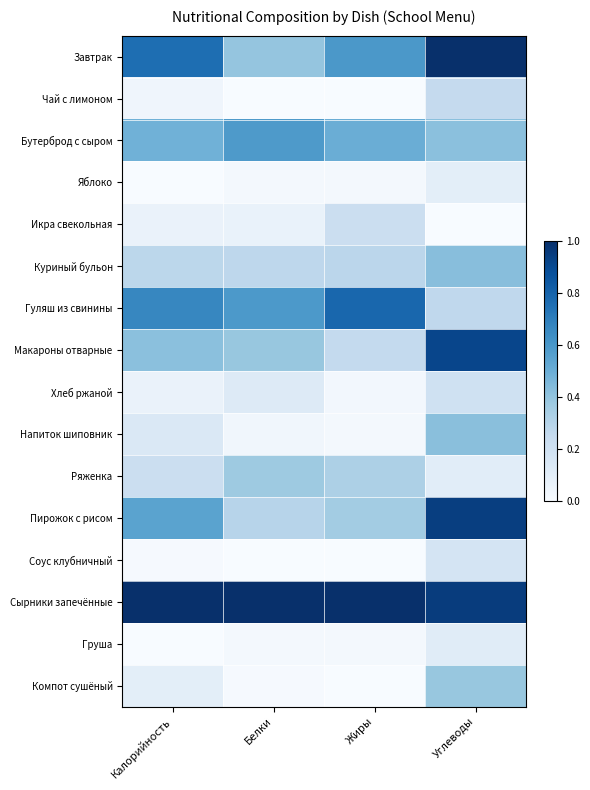

Rank the series at Углеводы from lowest to highest value.

Икра свекольная, Яблоко, Ряженка, Груша, Соус клубничный, Хлеб ржаной, Чай с лимоном, Гуляш из свинины, Компот сушёный, Бутерброд с сыром, Напиток шиповник, Куриный бульон, Макароны отварные, Пирожок с рисом, Сырники запечённые, Завтрак